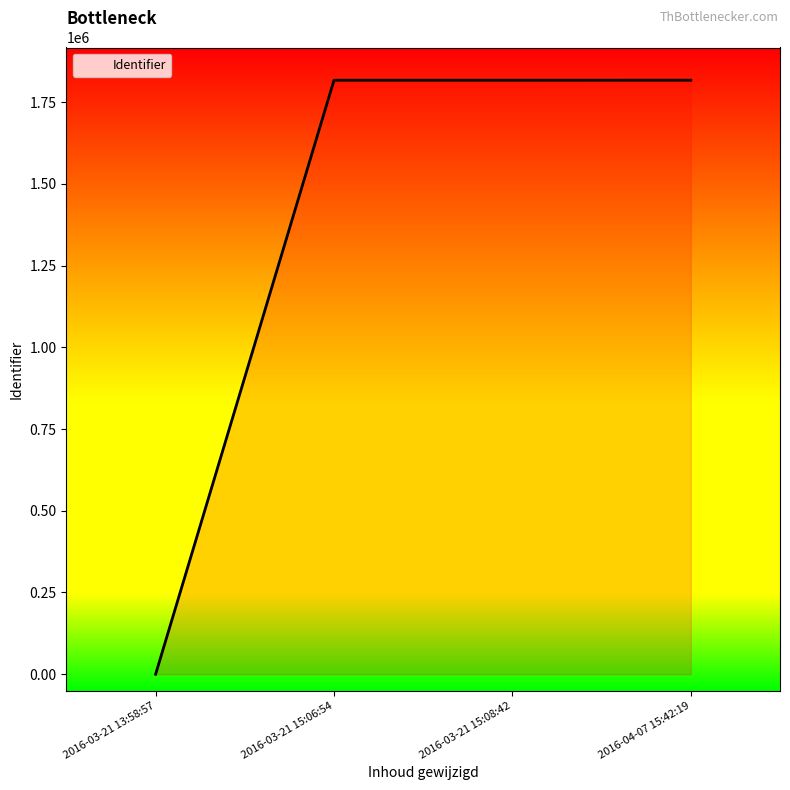

What is the change in value from 2016-03-21 13:58:57 to 2016-04-07 15:42:19?

+1816883